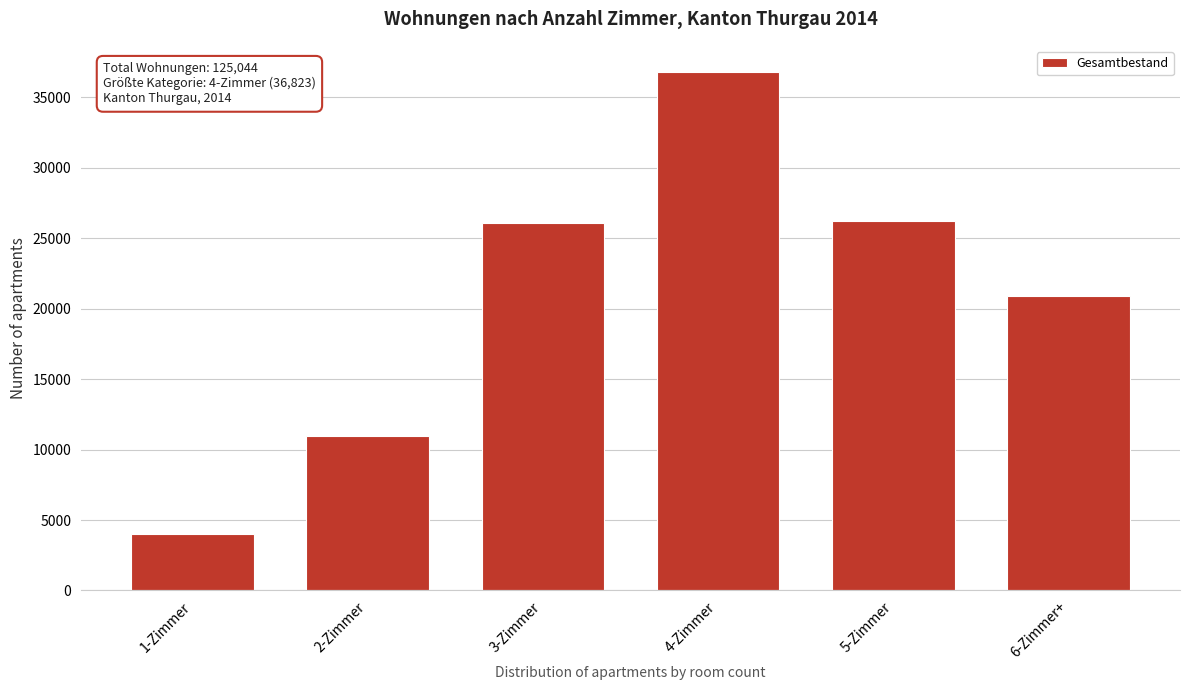

What is the label of the 4th bar from the left?

4-Zimmer